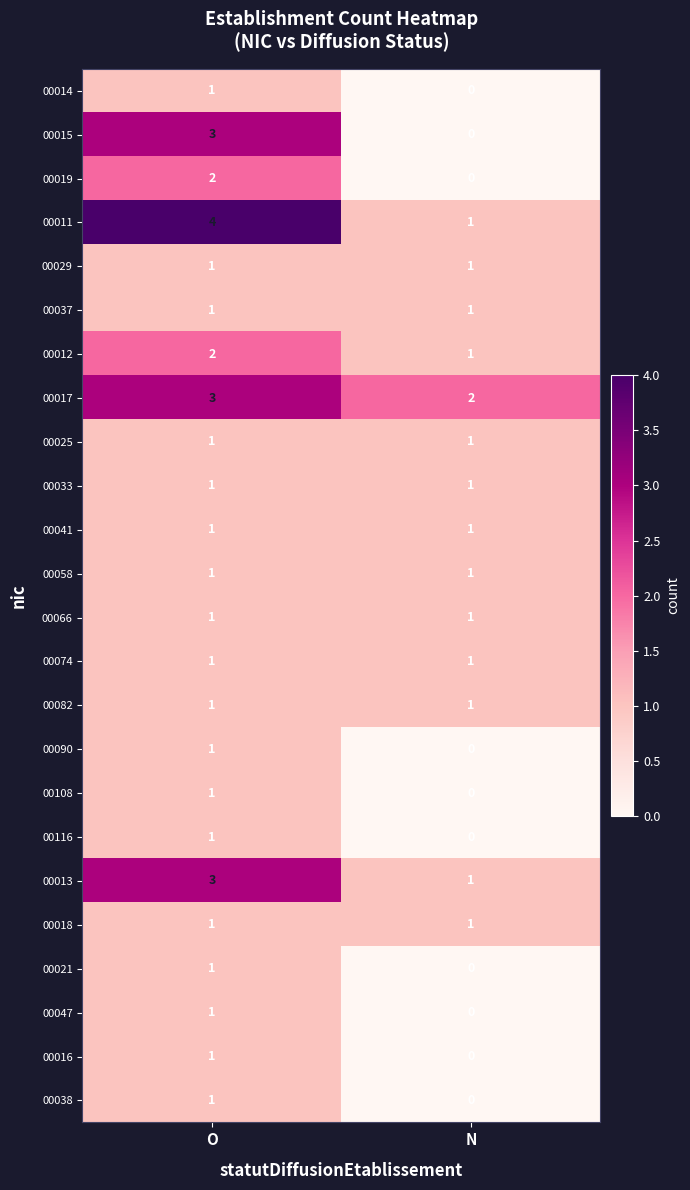

The 00019 series shows 0 at O. True or false?

False